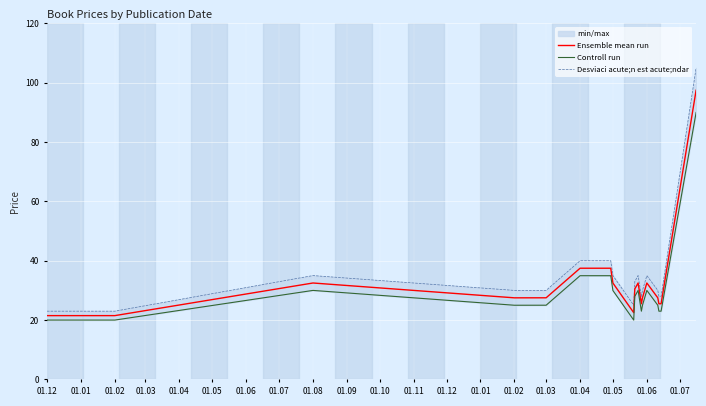

How many data points in Desviaci acute;n est acute;ndar are above 30?

8